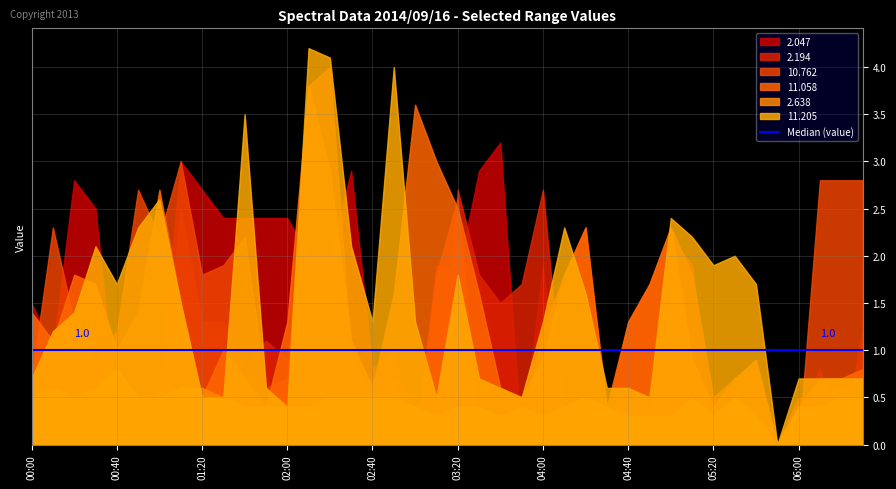

What is the difference between the highest and lowest values at 02:00?

2.0